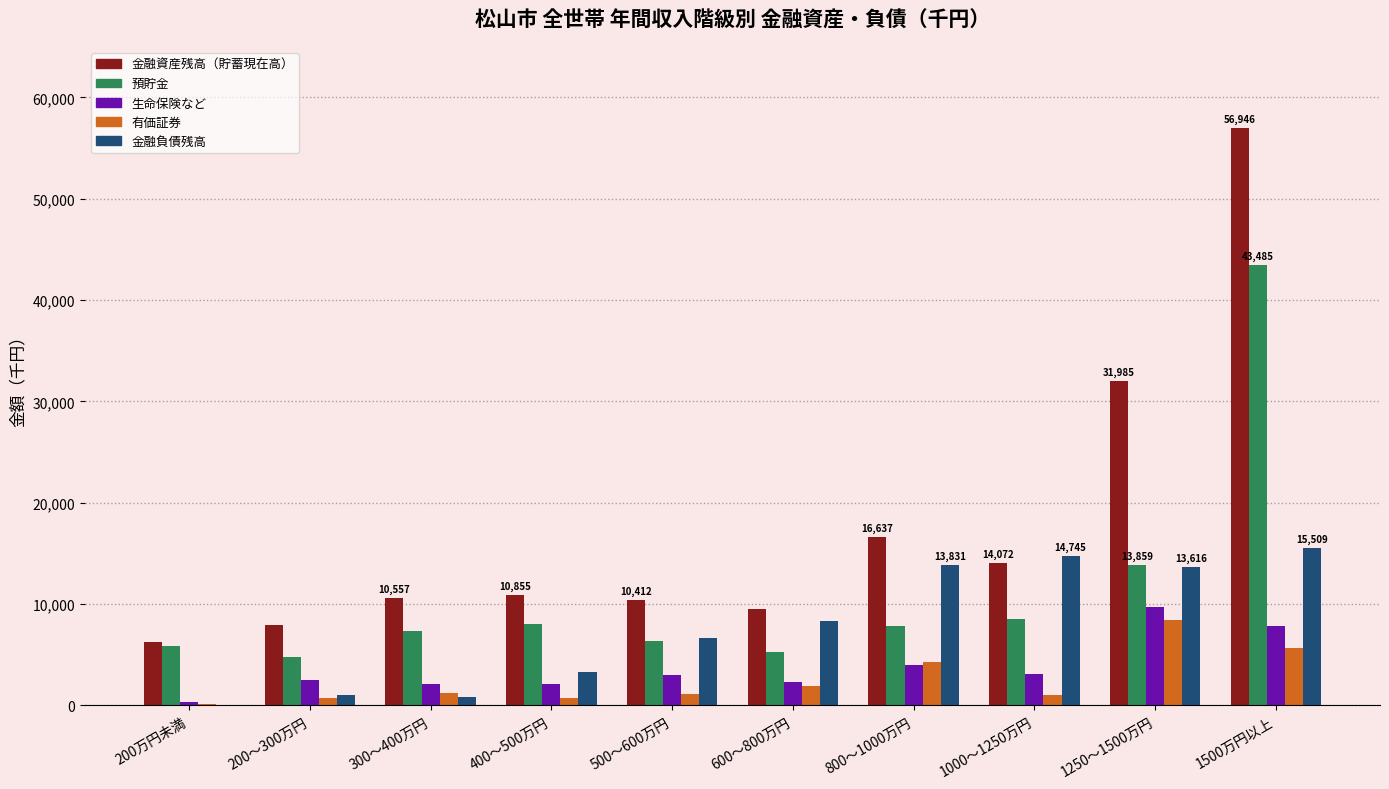

Between 800～1000万円 and 1250～1500万円, which series saw the biggest shift?

金融資産残高（貯蓄現在高）